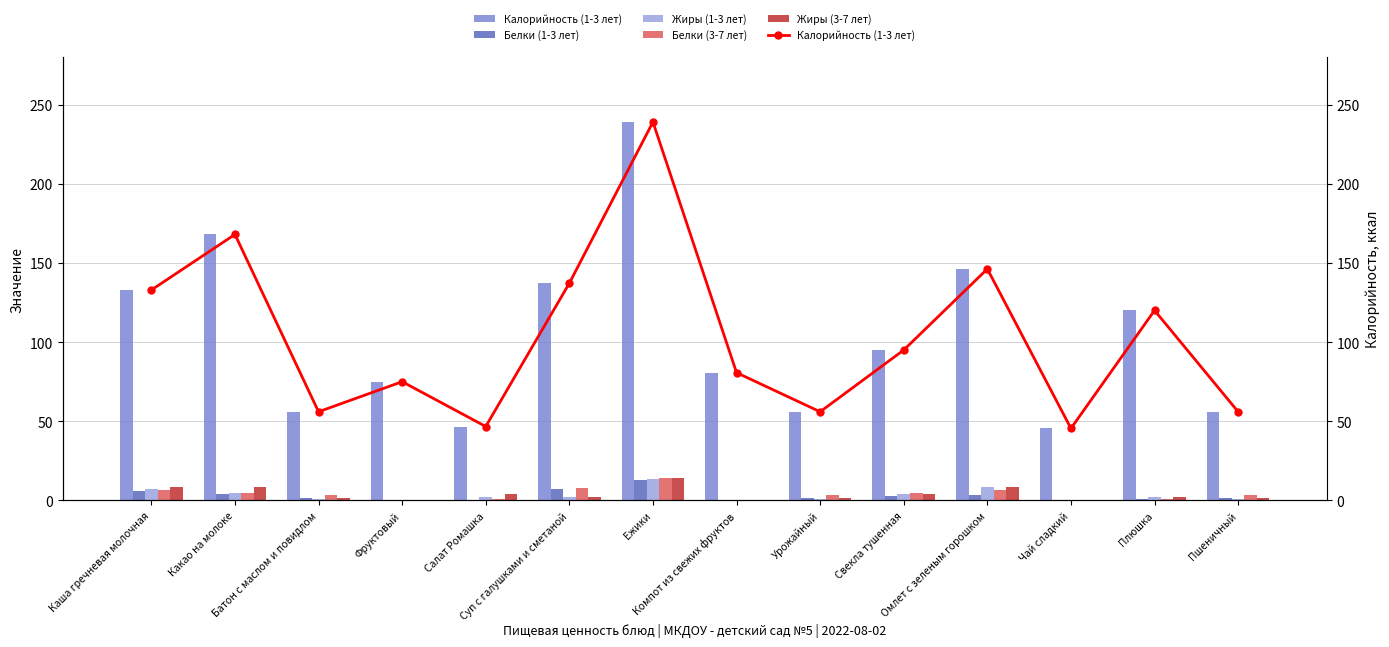

True or false: Жиры (3-7 лет) has a value of 7.3 at Свекла тушенная.

False